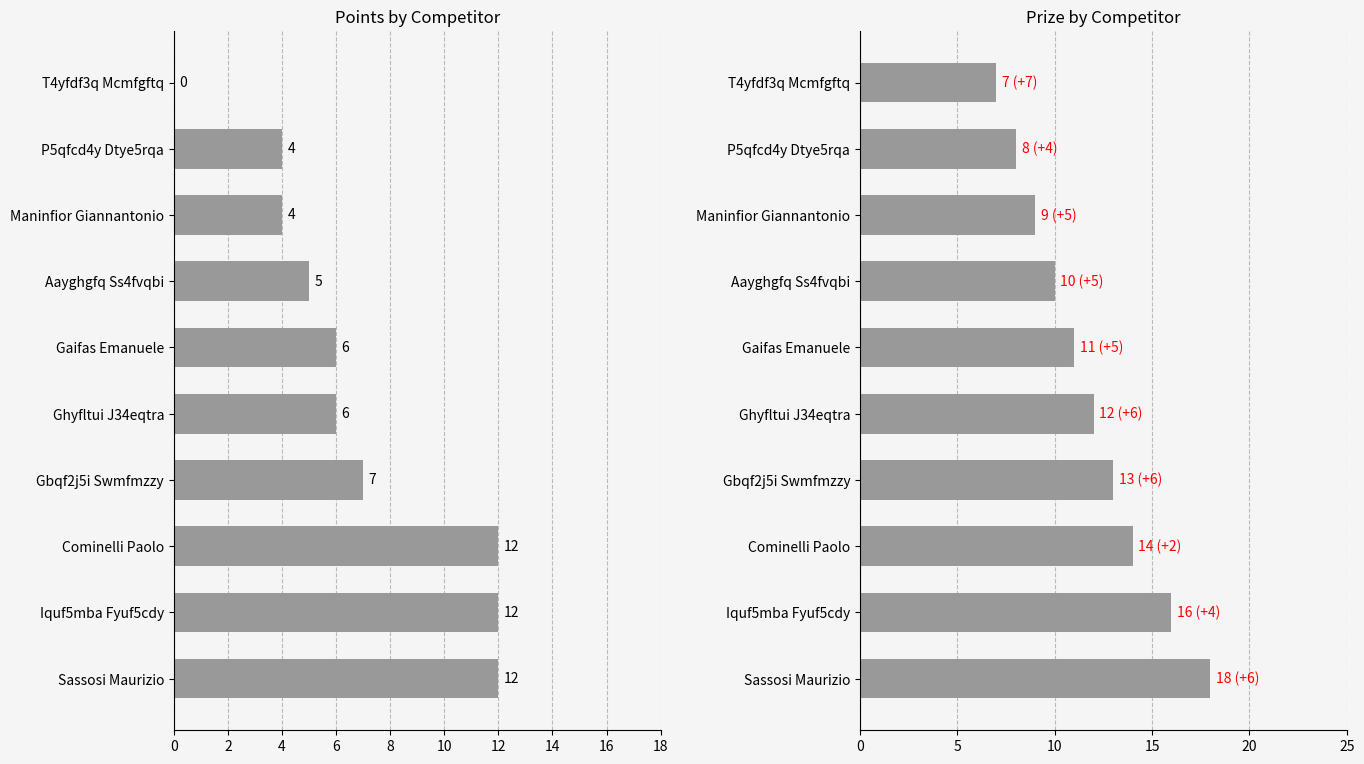

What is the value of the Points bar at the 4th from the left?

7